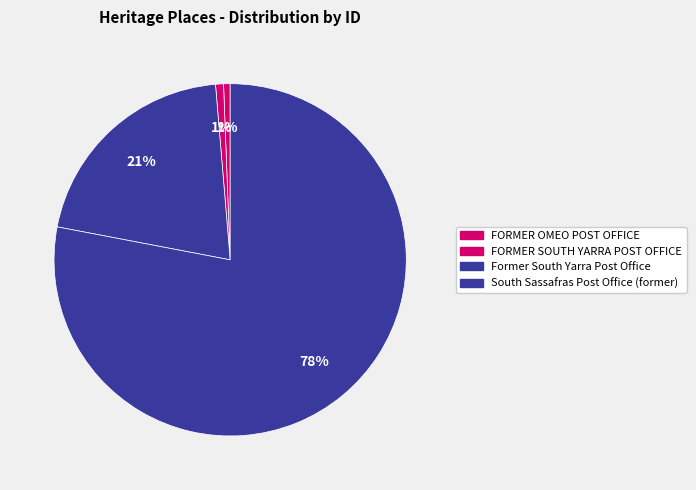

Which has a higher value, FORMER SOUTH YARRA POST OFFICE or South Sassafras Post Office (former)?

South Sassafras Post Office (former)